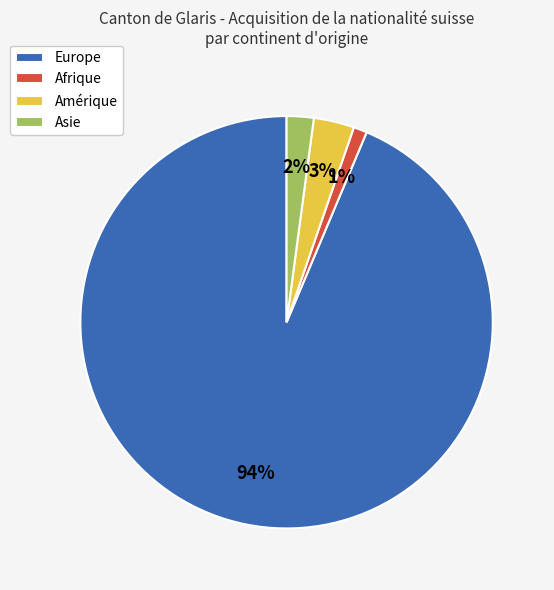

Combined, do Afrique and Amérique account for over 50%?

No